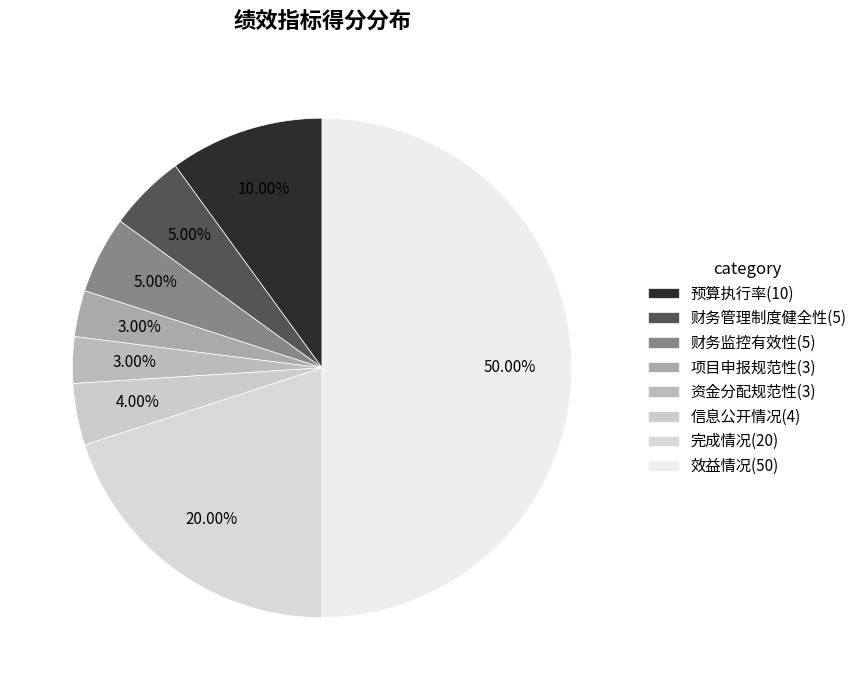

How many segments does this pie chart have?

8